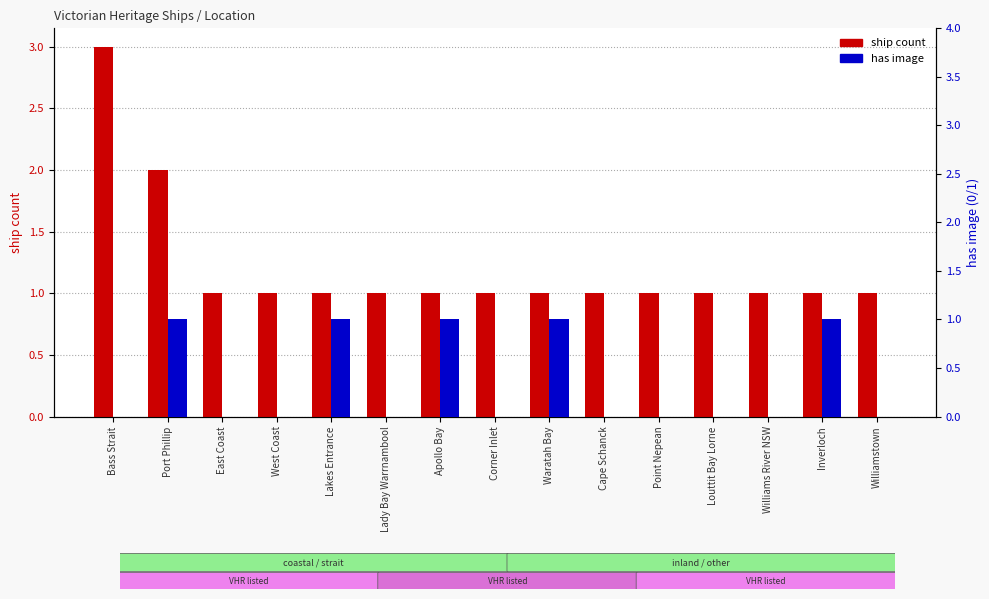

Which category has the highest value across all series?

Bass Strait